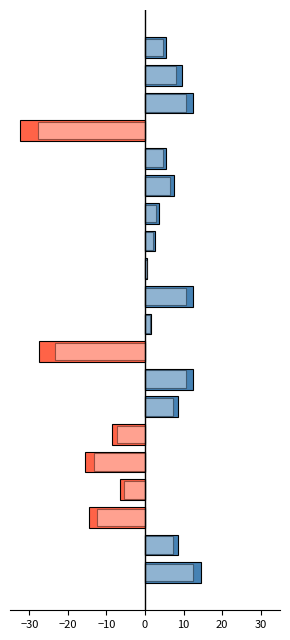

List the series in order of their overall mean, lowest first.

Below mean year, Above mean year